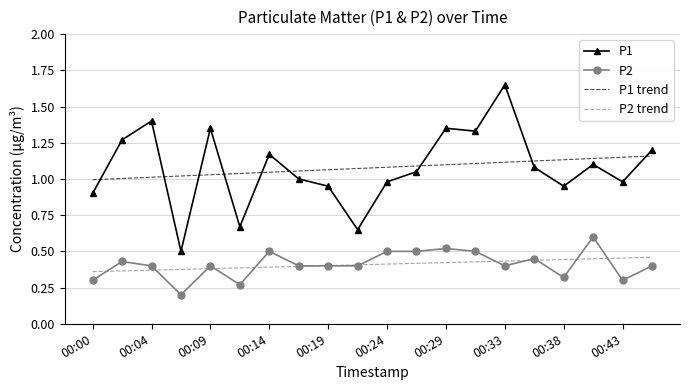

True or false: P2 trend and P1 trend cross at least once.

False